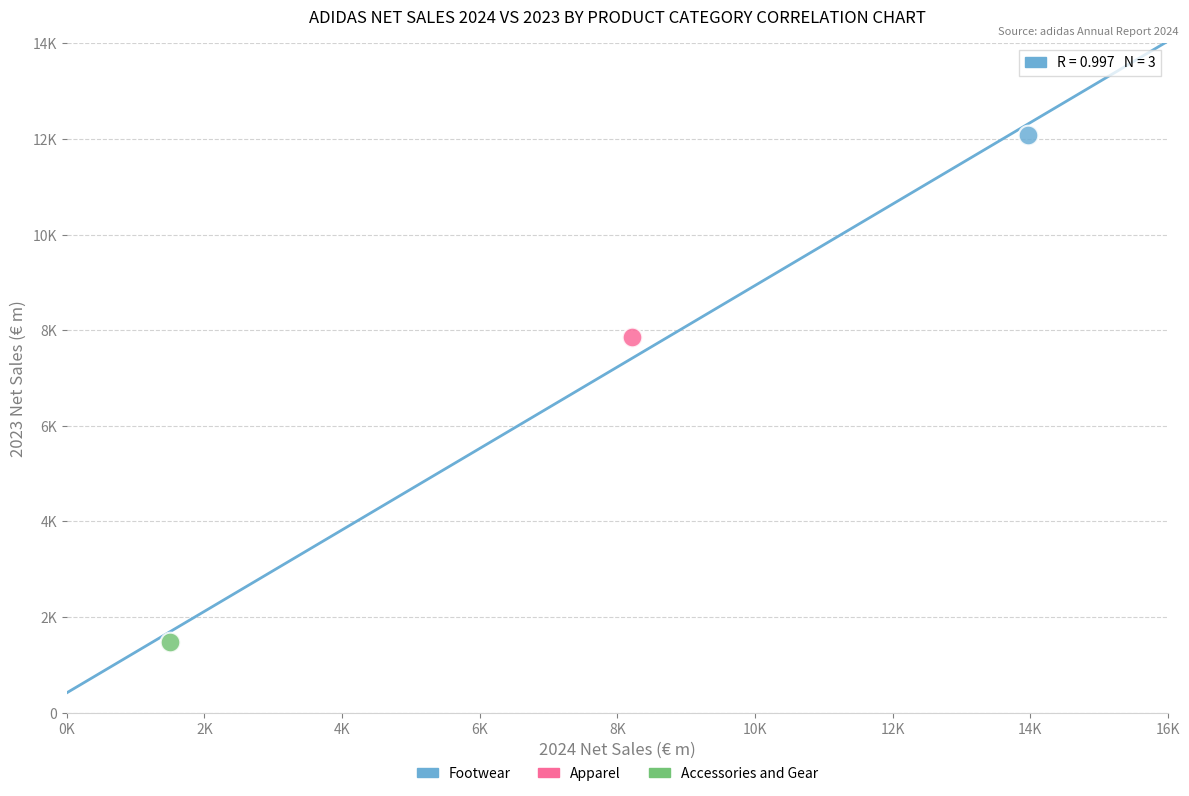

Which series reaches the minimum Y coordinate?

Accessories and Gear